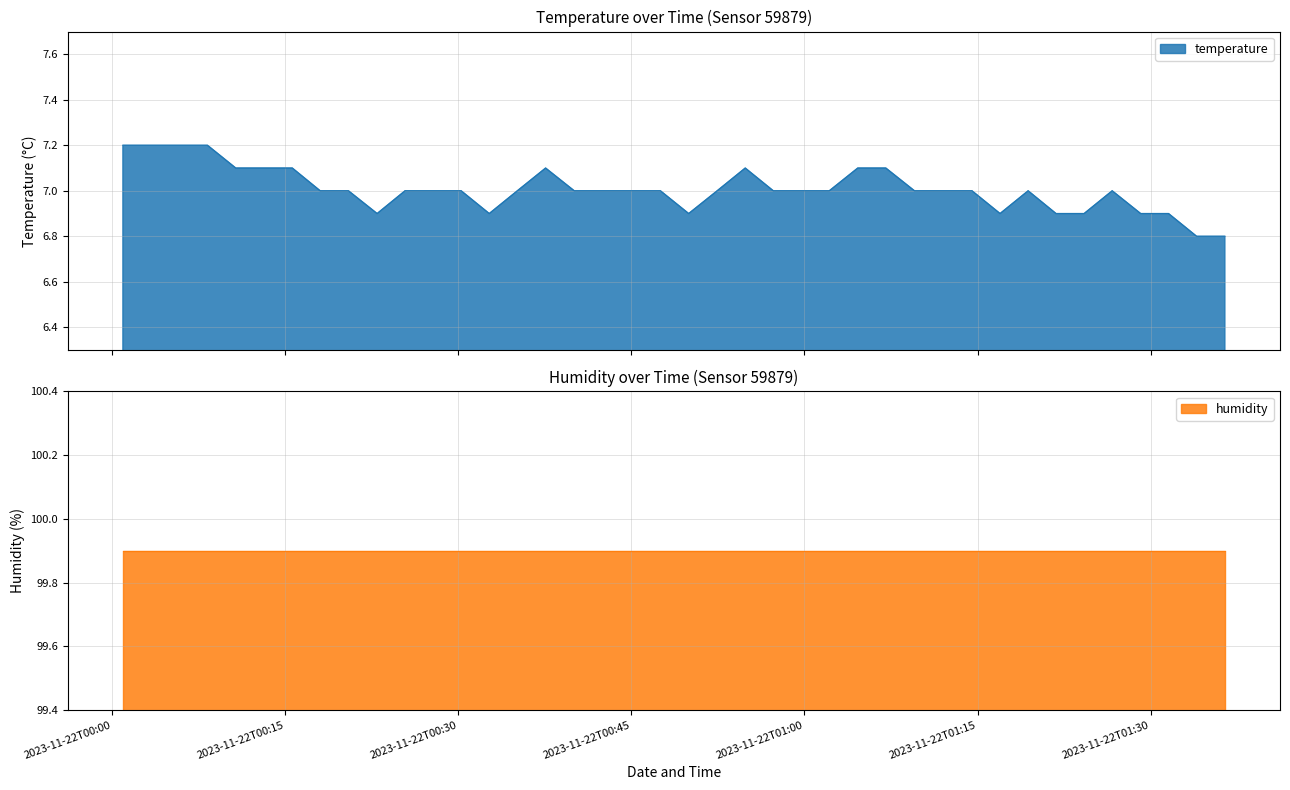

Reading left to right, transcribe all the data shown in this chart.

2023-11-22T00:00:56=7.2	2023-11-22T00:03:22=7.2	2023-11-22T00:05:50=7.2	2023-11-22T00:08:16=7.2	2023-11-22T00:10:43=7.1	2023-11-22T00:13:10=7.1	2023-11-22T00:15:37=7.1	2023-11-22T00:18:02=7.0	2023-11-22T00:20:29=7.0	2023-11-22T00:22:58=6.9	2023-11-22T00:25:23=7.0	2023-11-22T00:27:50=7.0	2023-11-22T00:30:15=7.0	2023-11-22T00:32:41=6.9	2023-11-22T00:35:07=7.0	2023-11-22T00:37:34=7.1	2023-11-22T00:40:03=7.0	2023-11-22T00:42:36=7.0	2023-11-22T00:45:03=7.0	2023-11-22T00:47:31=7.0	2023-11-22T00:49:58=6.9	2023-11-22T00:52:26=7.0	2023-11-22T00:54:52=7.1	2023-11-22T00:57:18=7.0	2023-11-22T00:59:44=7.0	2023-11-22T01:02:09=7.0	2023-11-22T01:04:37=7.1	2023-11-22T01:07:03=7.1	2023-11-22T01:09:32=7.0	2023-11-22T01:12:01=7.0	2023-11-22T01:14:31=7.0	2023-11-22T01:16:57=6.9	2023-11-22T01:19:23=7.0	2023-11-22T01:21:48=6.9	2023-11-22T01:24:14=6.9	2023-11-22T01:26:40=7.0	2023-11-22T01:29:08=6.9	2023-11-22T01:31:33=6.9	2023-11-22T01:33:59=6.8	2023-11-22T01:36:26=6.8